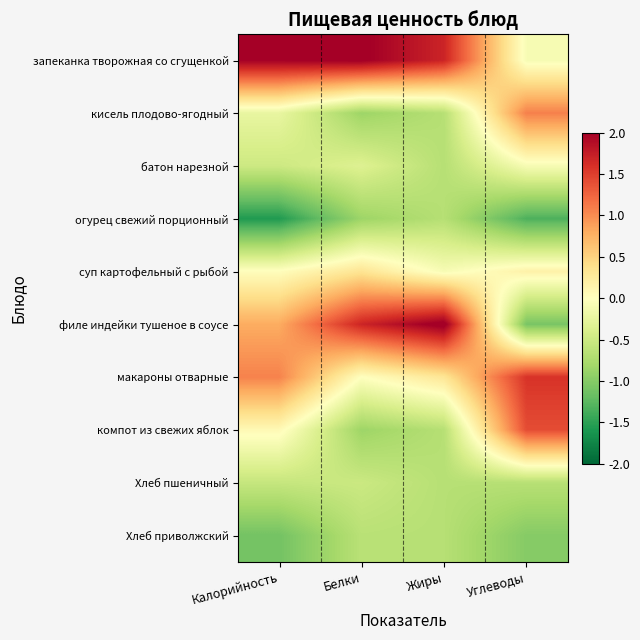

Count the number of categories in the chart.

4